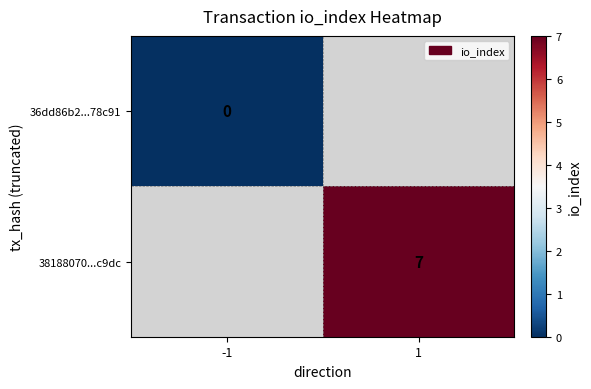

At how many categories does at least one series exceed 3?

1